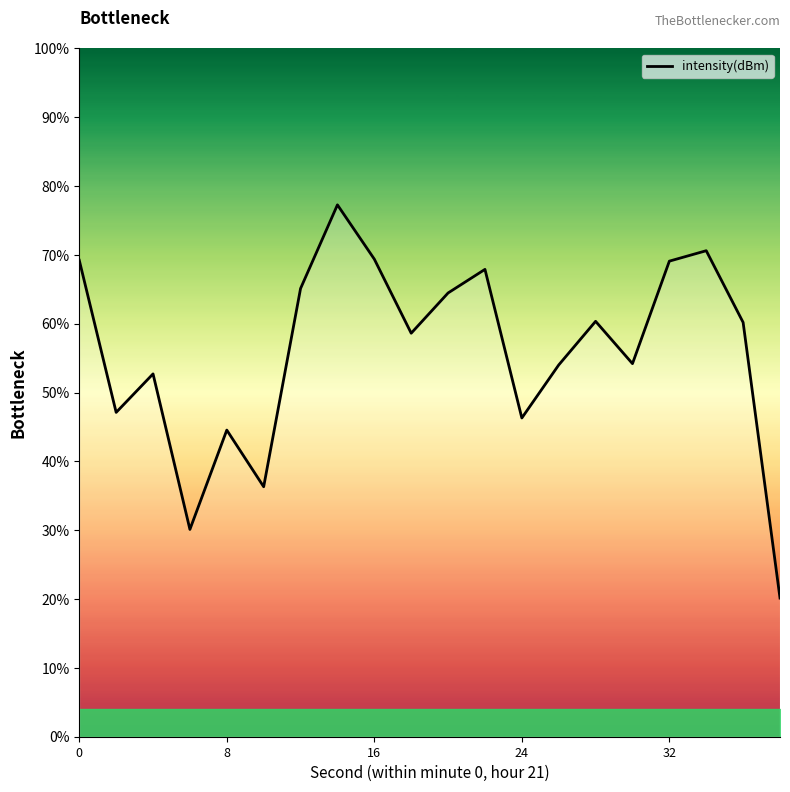

What is the greatest value displayed?

77.3